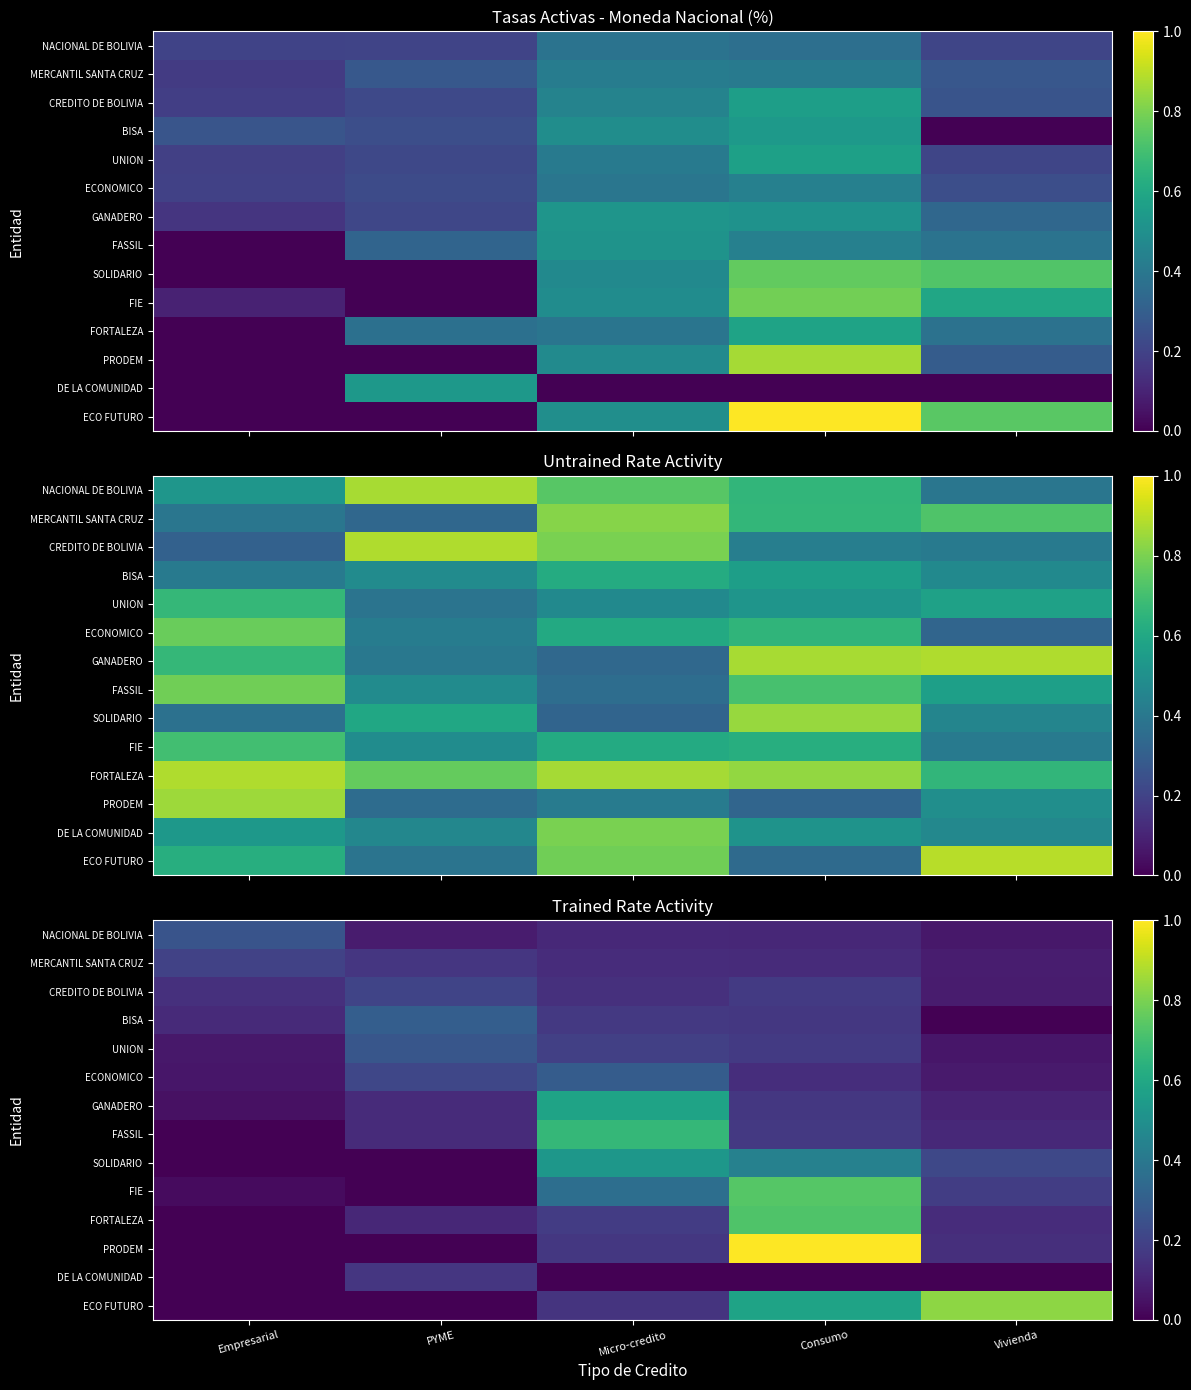

At which category is the sum across all series the highest?

Consumo